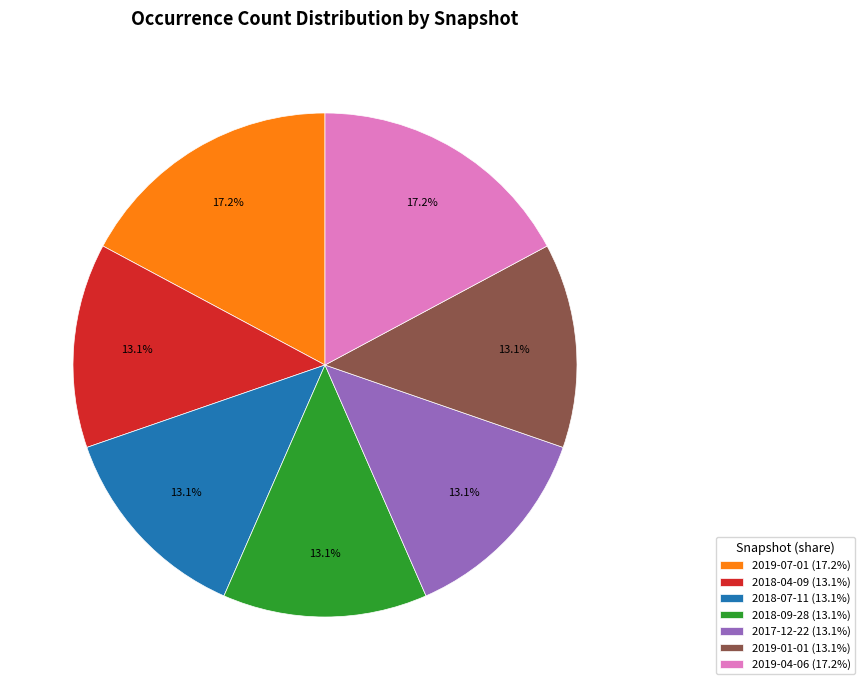

Between 2019-07-01 (17.2%) and 2018-09-28 (13.1%), which is larger?

2019-07-01 (17.2%)